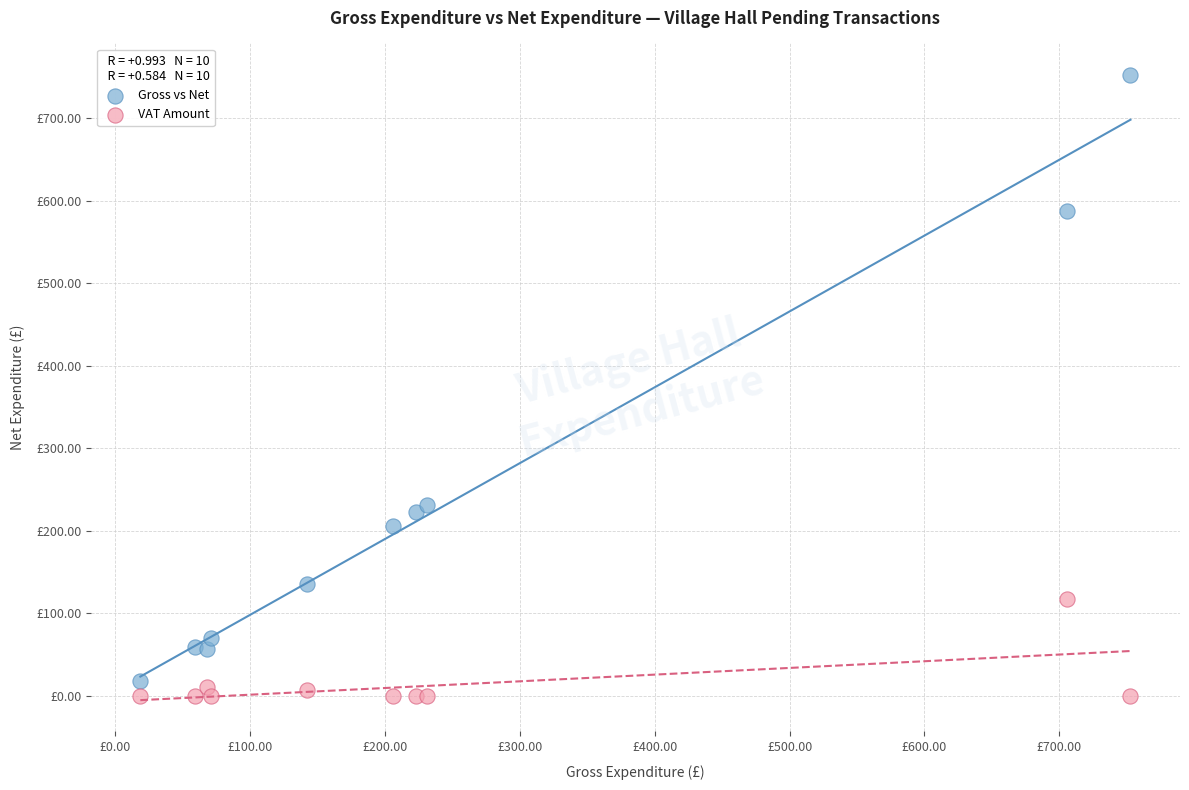

Which series contains the lowest Y value?

VAT Amount